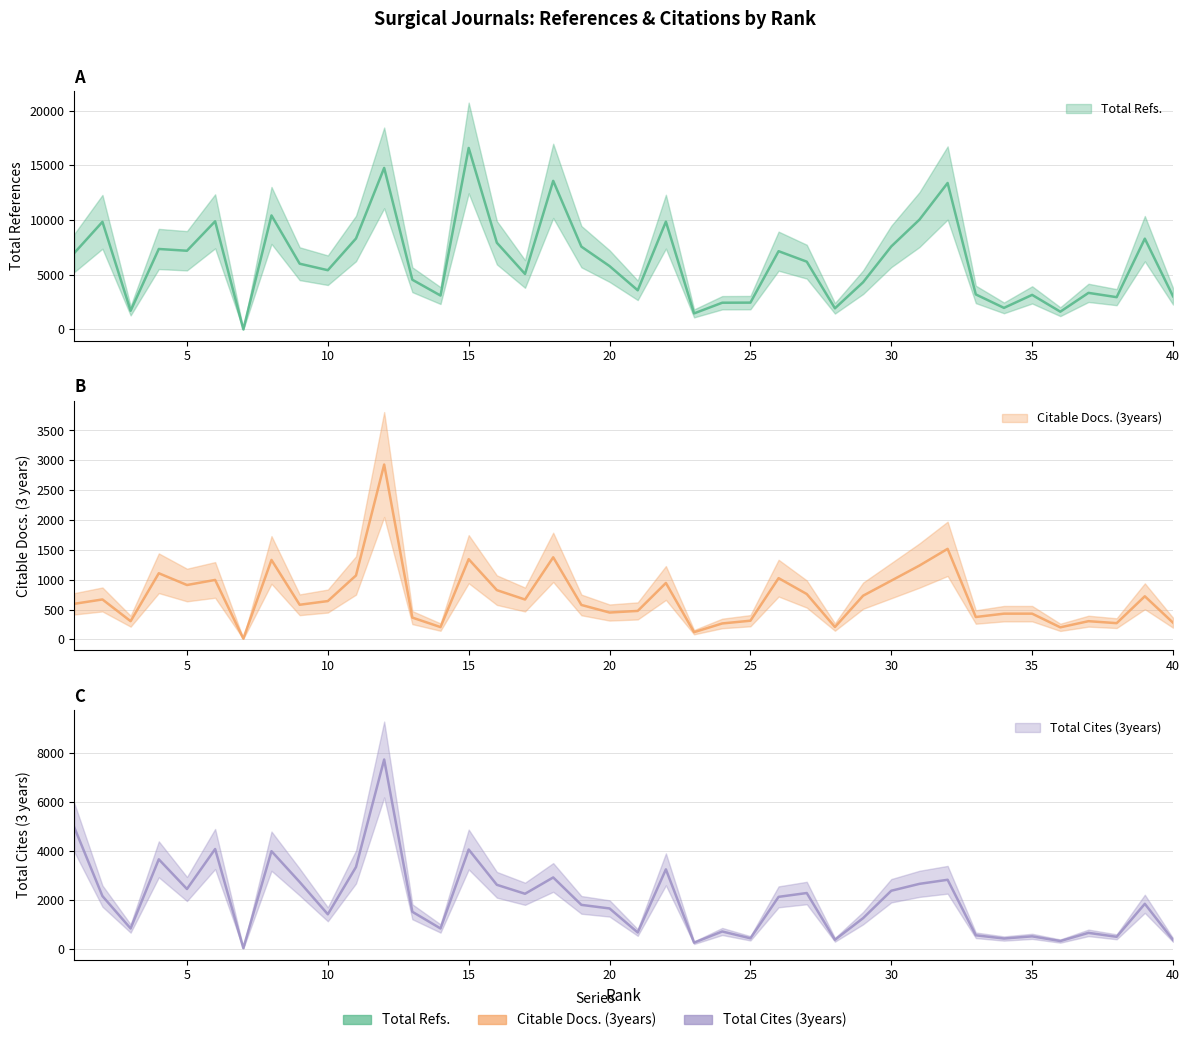

List the series in order of their overall mean, highest first.

Total Refs., Total Cites (3years), Citable Docs. (3years)